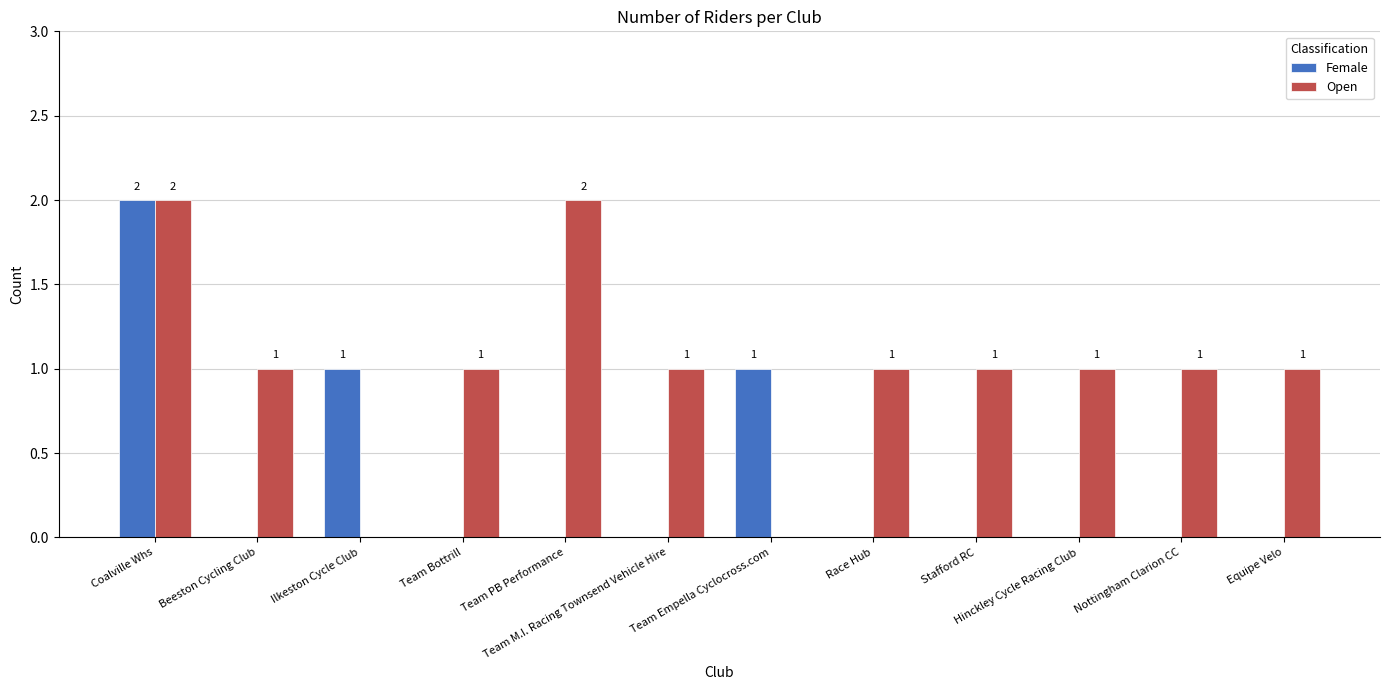

Count the Female values in the range 0 to 1.

11